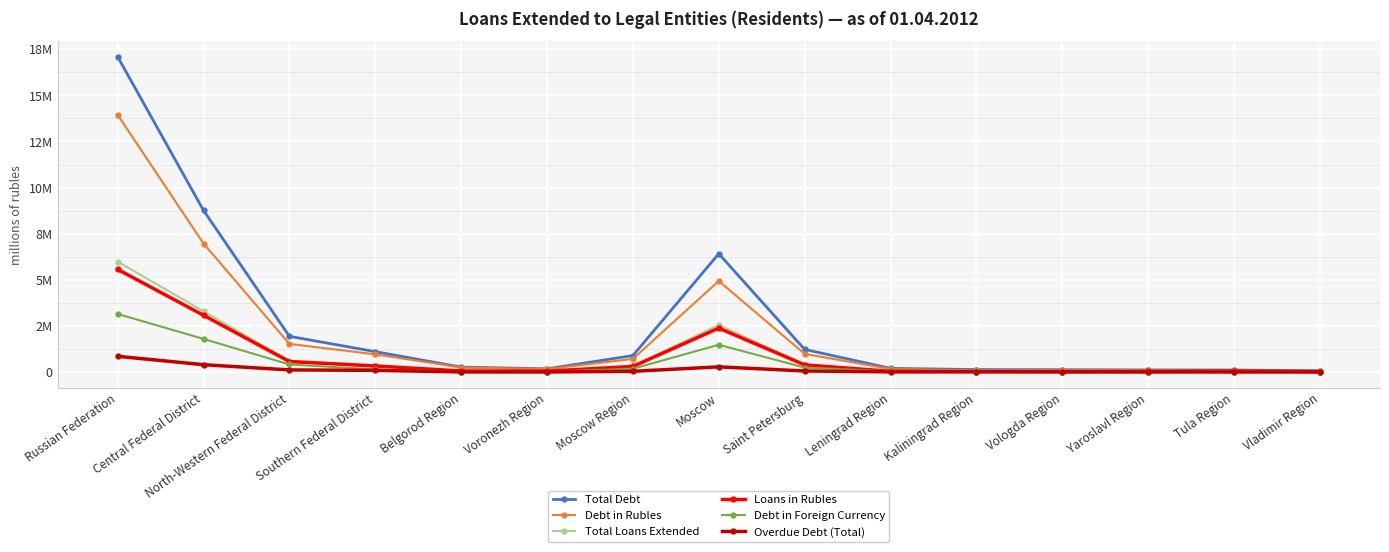

Reading left to right, extract all data points from this chart.

Total Debt: 17091281	8762447	1938182	1106843	268595	175487	893353	6414292	1227816	200345	134352	127015	115746	110032	67882
Debt in Rubles: 13942792	6965347	1527624	960851	246722	162248	712051	4936554	984064	167688	88557	97843	101124	80082	63874
Total Loans Extended: 5986021	3294820	608248	348746	59157	53526	319066	2556558	408971	38888	28694	25565	31884	59352	28479
Loans in Rubles: 5564227	3078337	570310	330353	58046	50410	303431	2381492	389801	38504	21106	22545	30824	53332	27069
Debt in Foreign Currency: 3148489	1797100	410558	145992	21873	13239	181302	1477738	243752	32657	45795	29172	14622	29950	4008
Overdue Debt (Total): 853823	399686	115813	91627	7186	4624	40707	282341	58037	10330	19218	11081	7204	2918	2679